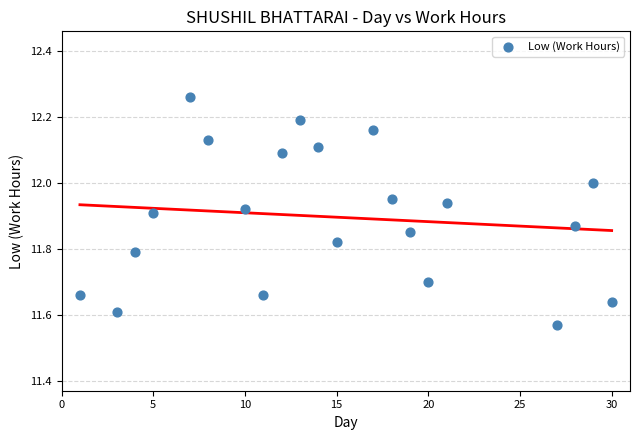

What is the range of Y values (max minus min)?

0.7